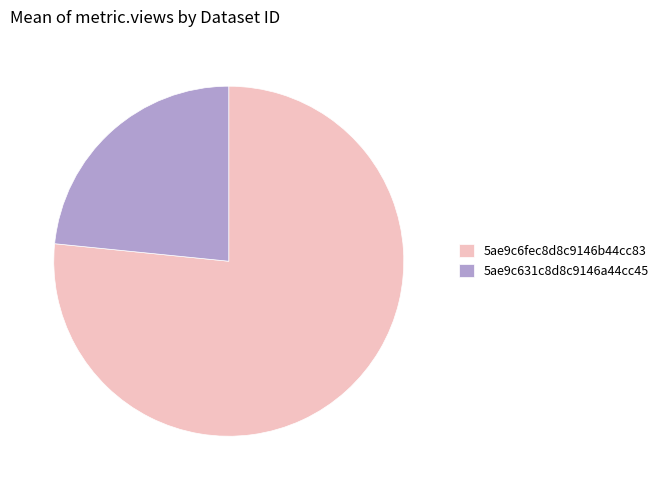

The 5ae9c631c8d8c9146a44cc45 slice represents 23% of the pie. True or false?

True